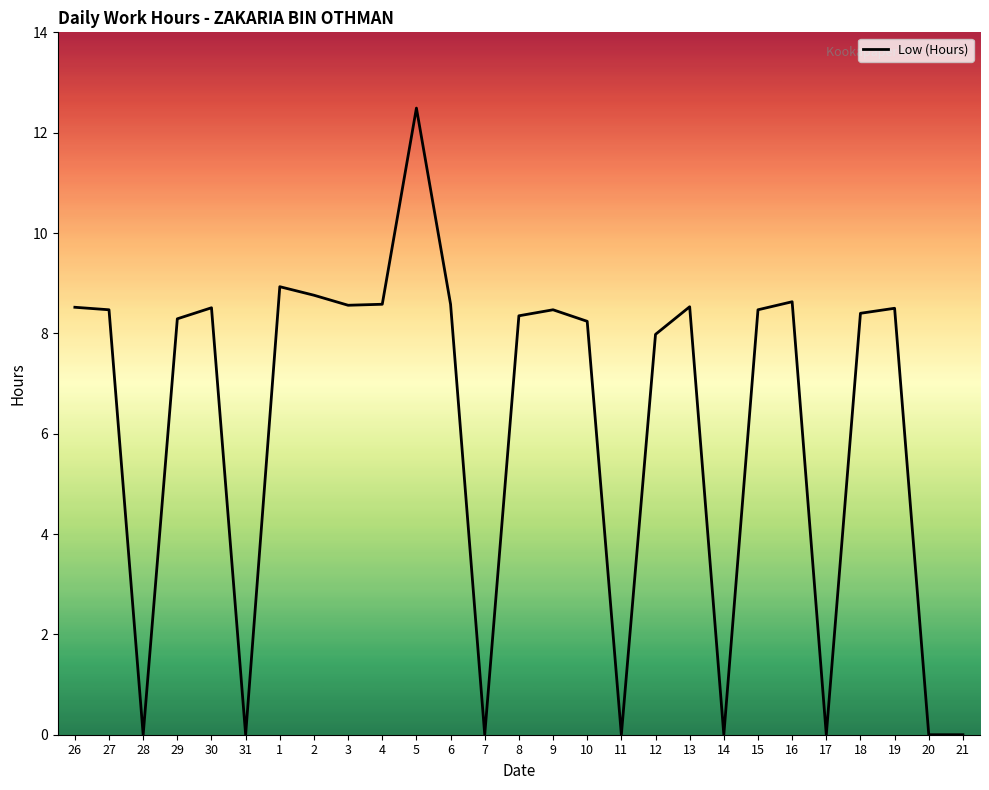

Which has a higher value, 15 or 17?

15